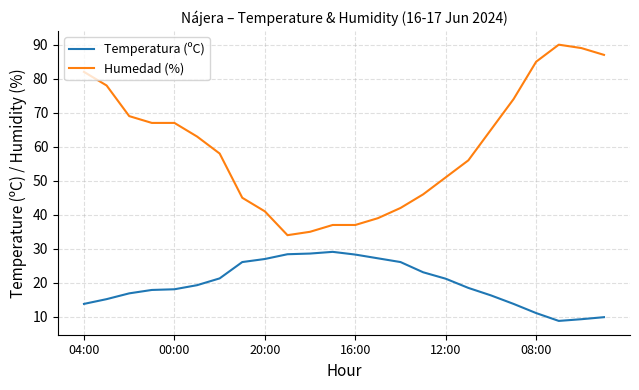

True or false: Temperatura (ºC) and Humedad (%) cross at least once.

False